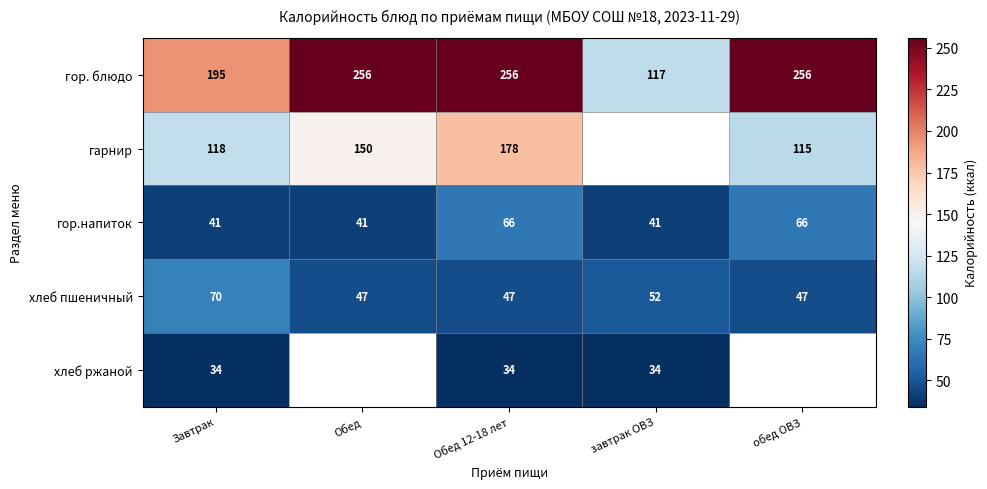

What is the sum of the гарнир values at обед ОВЗ and Обед 12-18 лет?

293